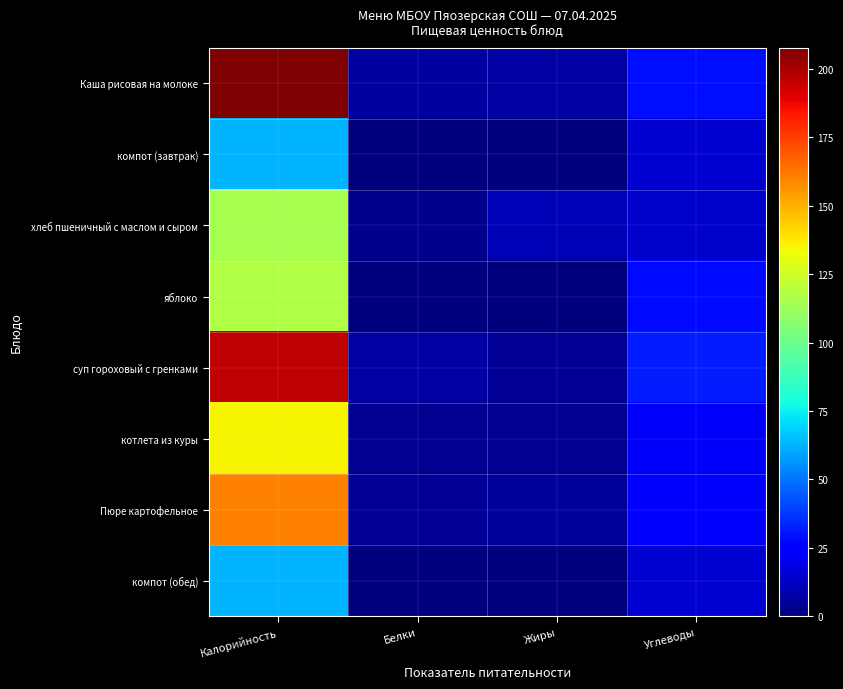

At how many categories does at least one series exceed 173?

1